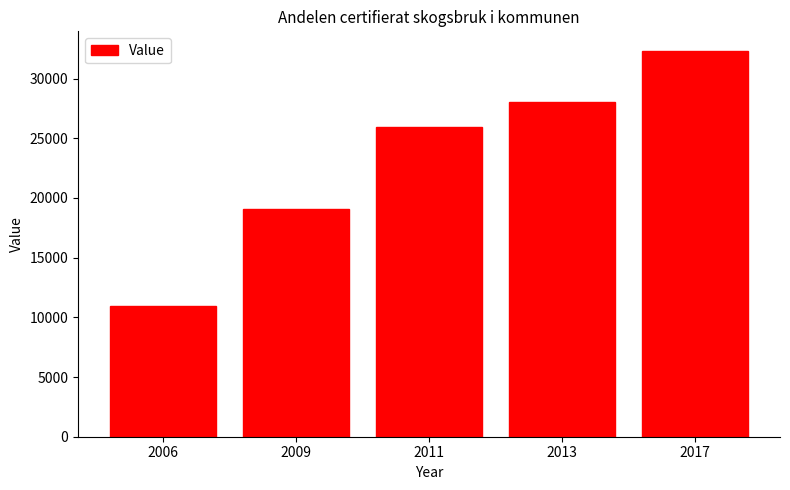

Which category has the highest value across all series?

2017